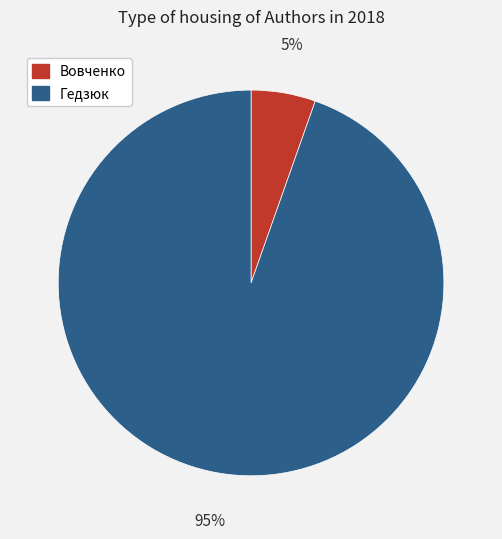

Which has a higher value, Гедзюк or Вовченко?

Гедзюк